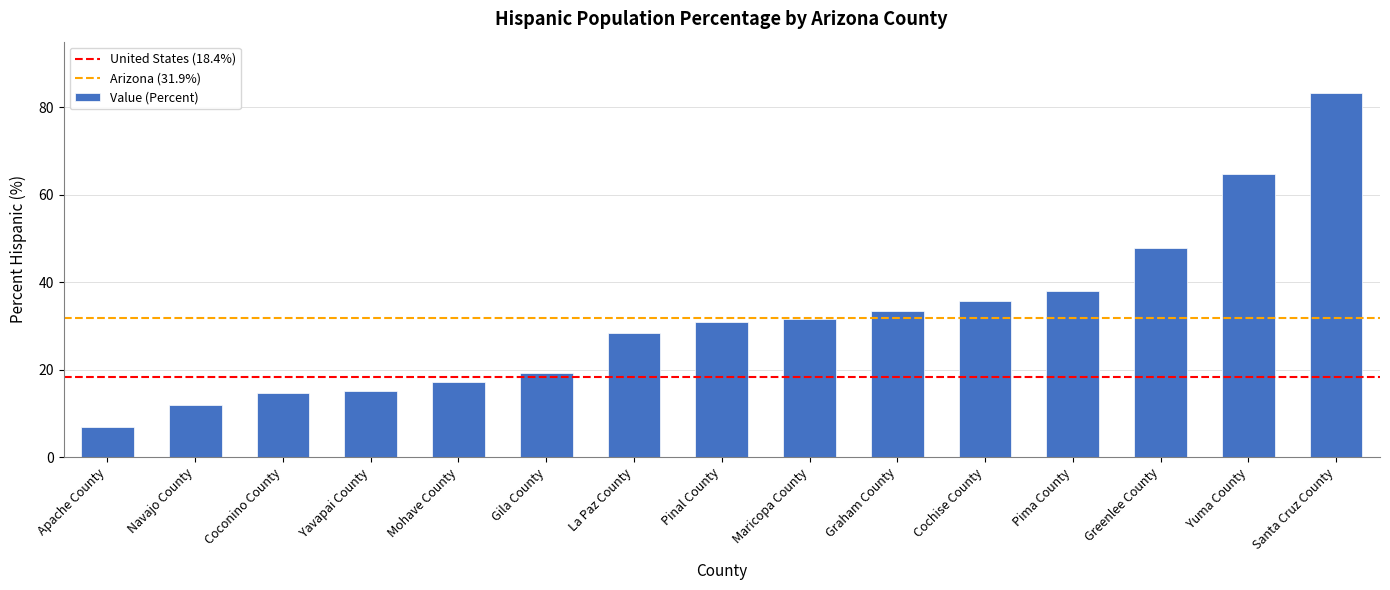

What is the value of the 1st bar from the left?

6.8